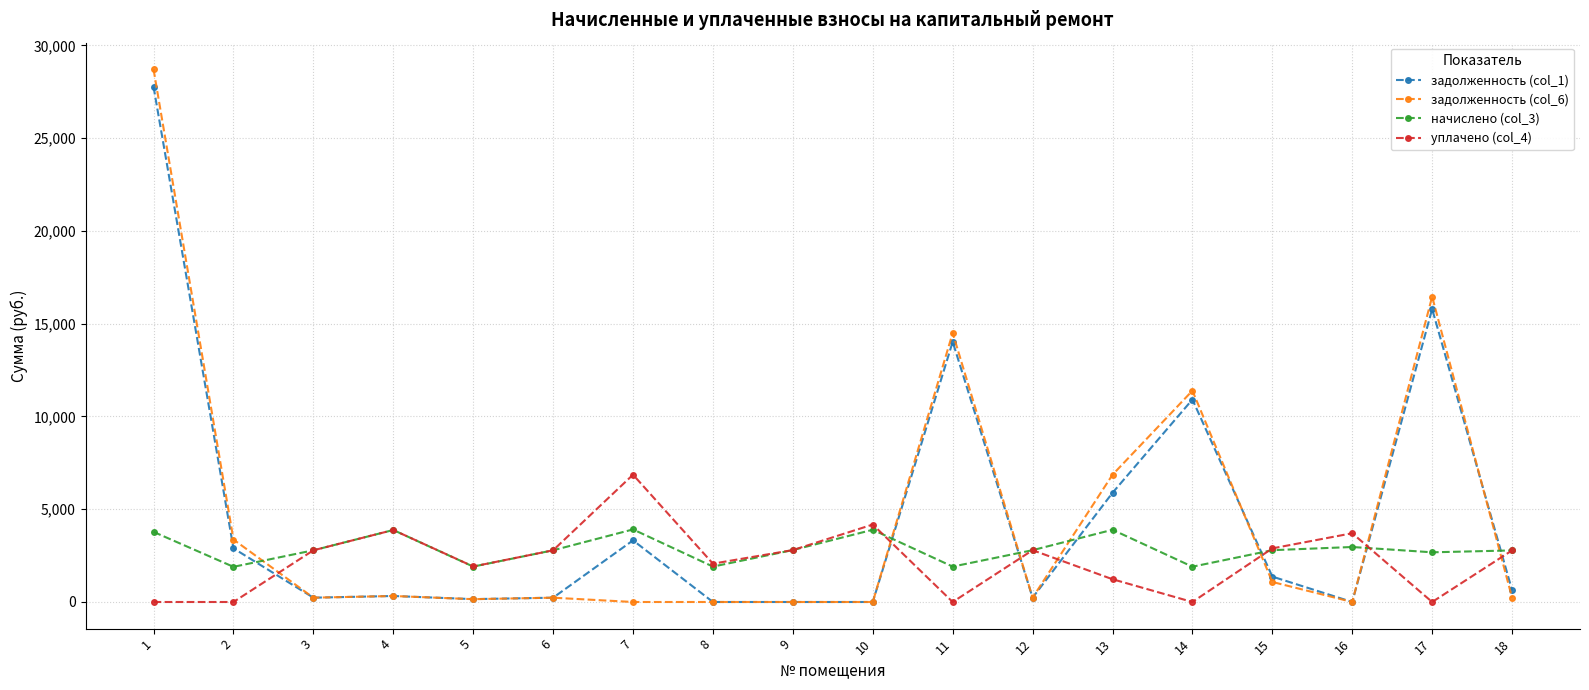

Between which two adjacent categories do уплачено (col_4) and задолженность (col_6) first intersect?

2 and 3